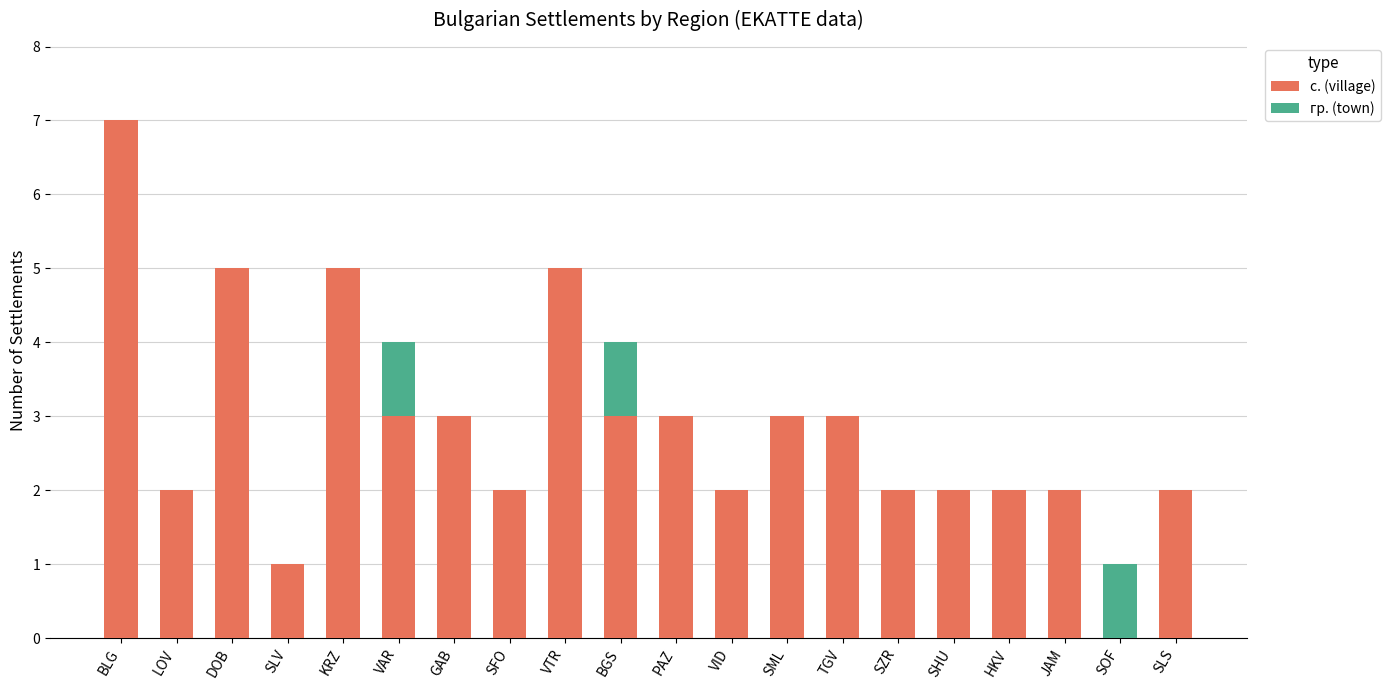

At which category is the sum across all series the highest?

BLG